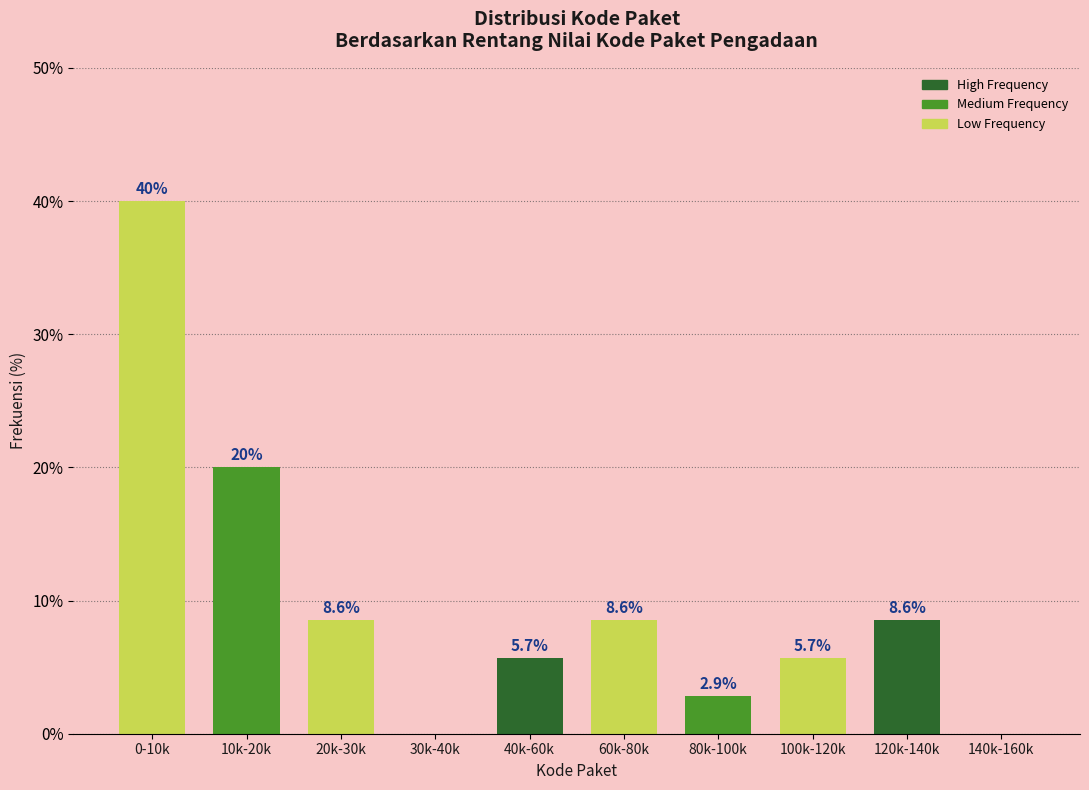

Reading left to right, transcribe all the data shown in this chart.

0-10k=40.0	10k-20k=20.0	20k-30k=8.6	30k-40k=0.0	40k-60k=5.7	60k-80k=8.6	80k-100k=2.9	100k-120k=5.7	120k-140k=8.6	140k-160k=0.0